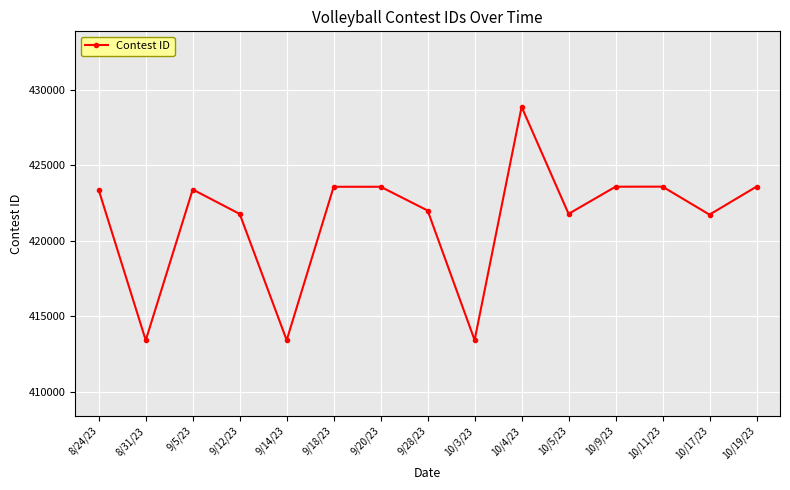

How many points are lower than both their immediate neighbors (excluding endpoints)?

5